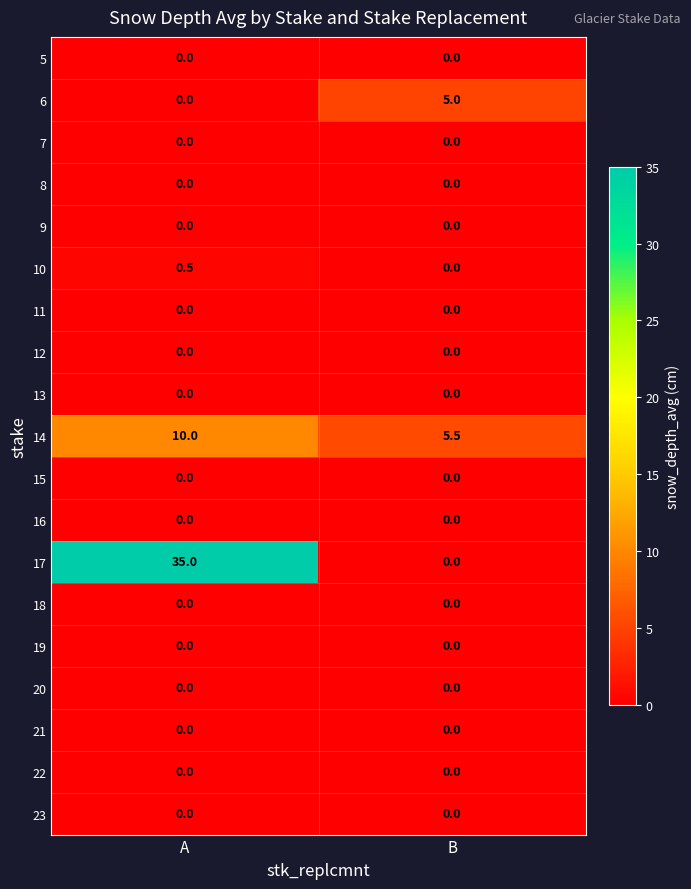

What is the sum of all 17 values?

35.0